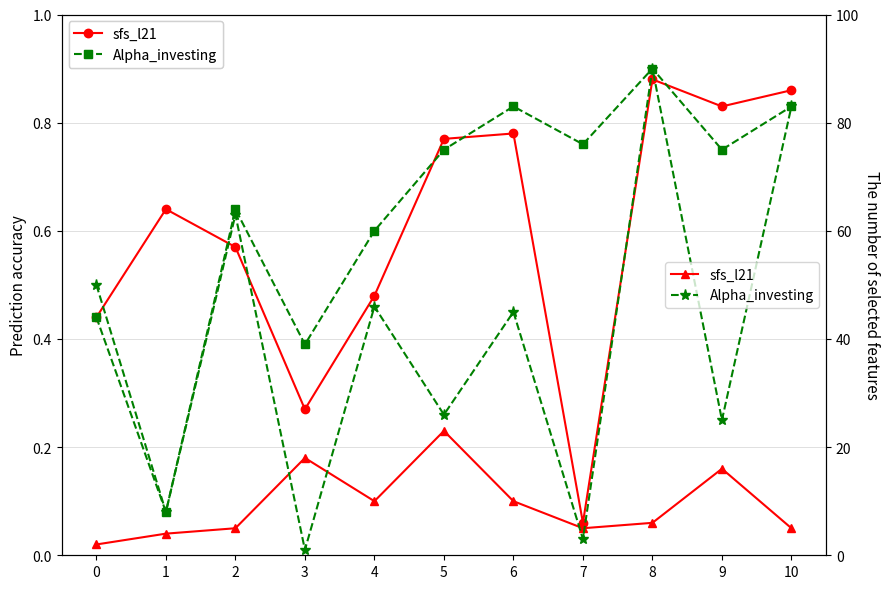

Count the number of categories in the chart.

11